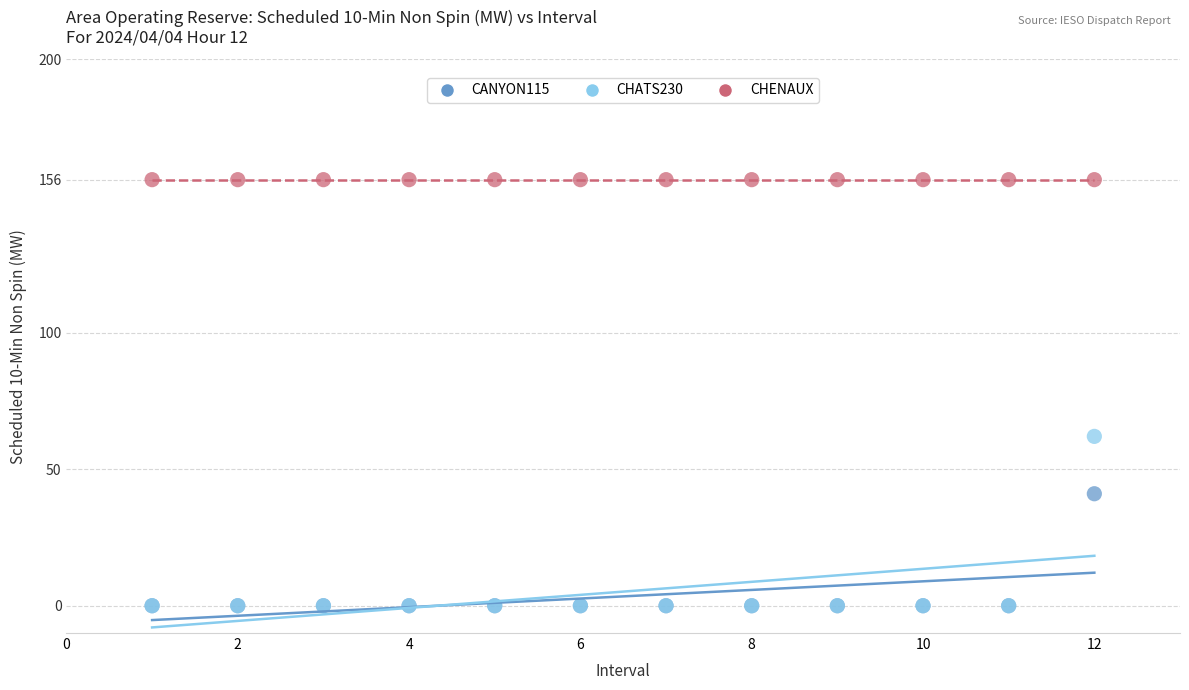

Across all series, what Y value is closest to 78?

62